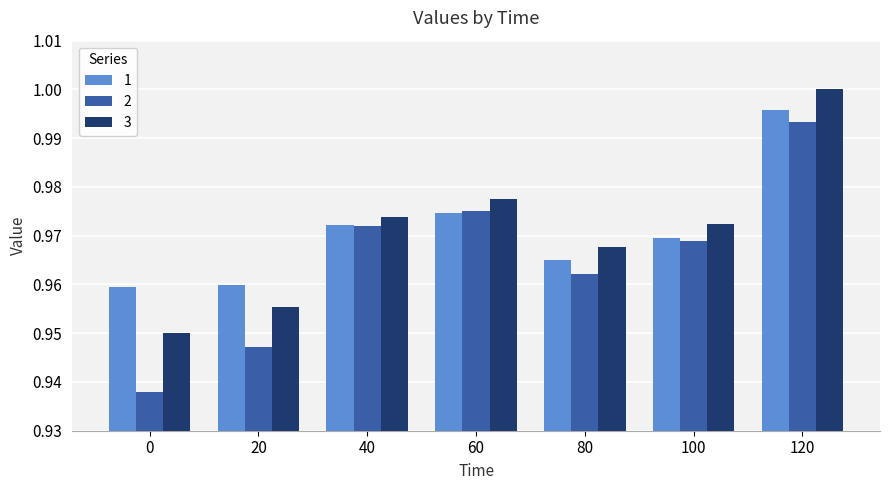

Is it true that 3 equals 1.0 at 100?

True